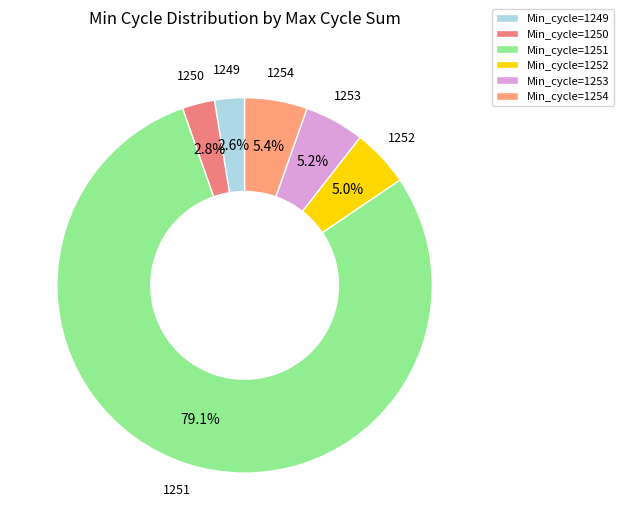

What is the largest slice in the pie chart?

Min_cycle=1251